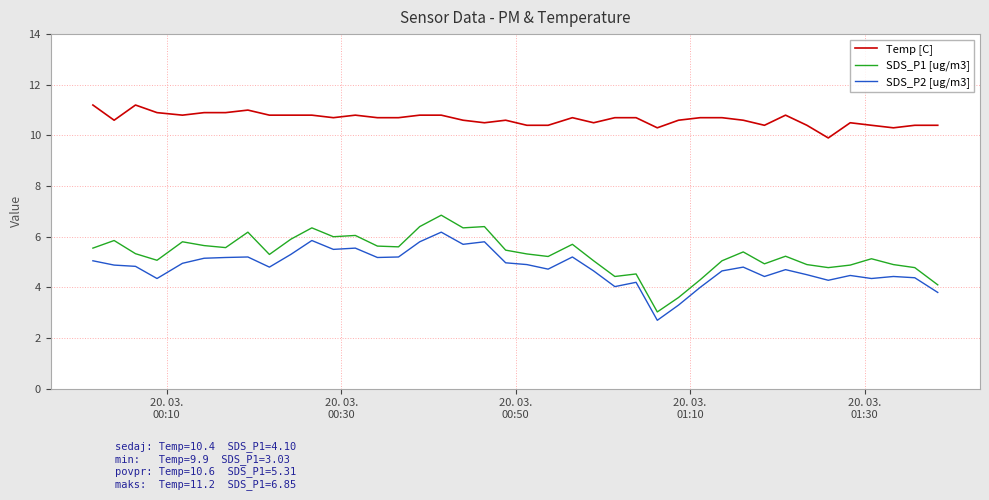

What is the difference between the maximum and minimum values in the Temp [C] series?

1.3